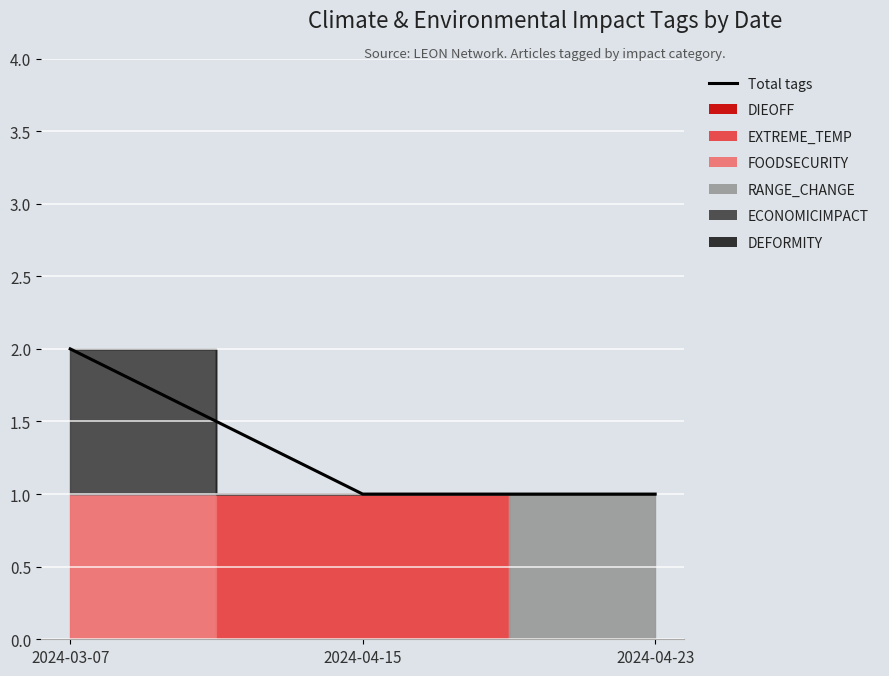

Rank the categories by value from lowest to highest.

2024-04-15, 2024-04-23, 2024-03-07